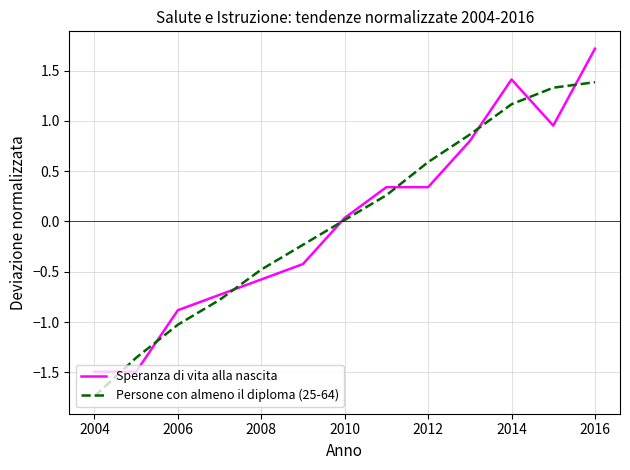

Rank the series by their maximum value, from highest to lowest.

Speranza di vita alla nascita, Persone con almeno il diploma (25-64)